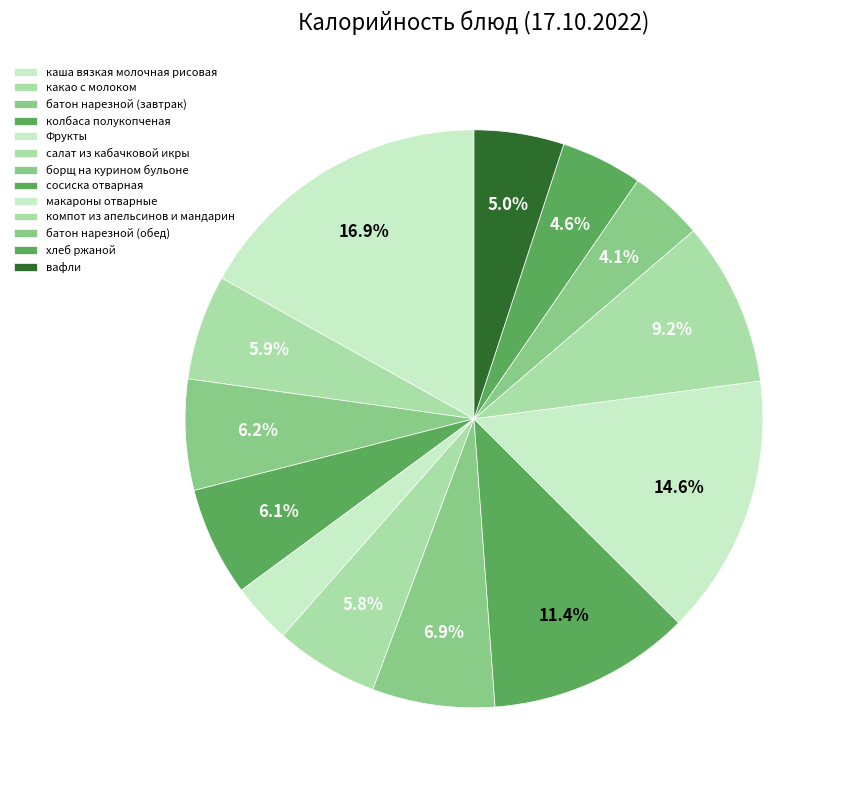

What is the change in value from каша вязкая молочная рисовая to макароны отварные?

-32.4